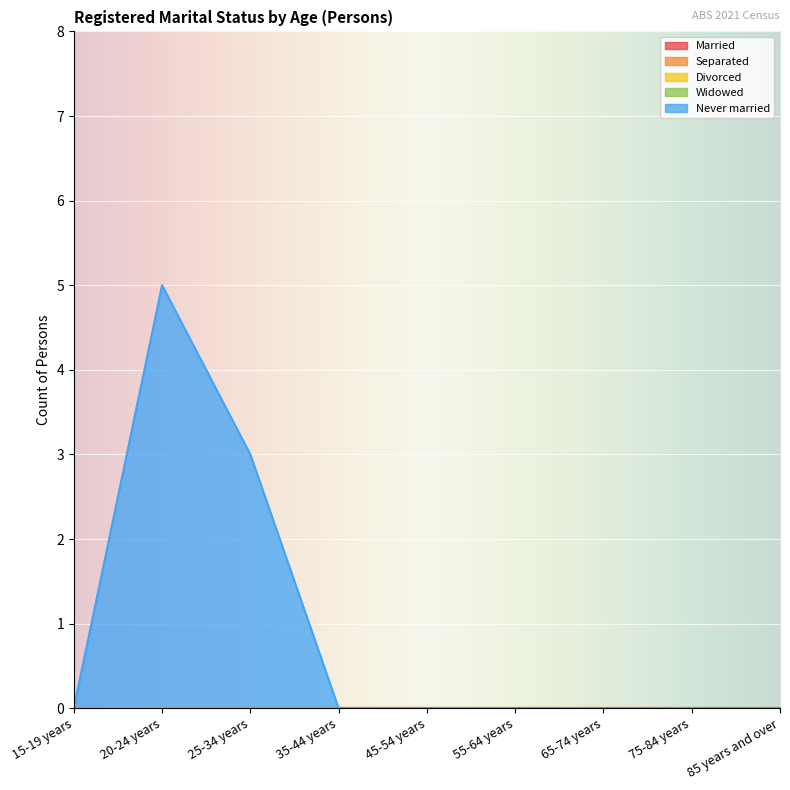

At which category is the sum across all series the highest?

20-24 years